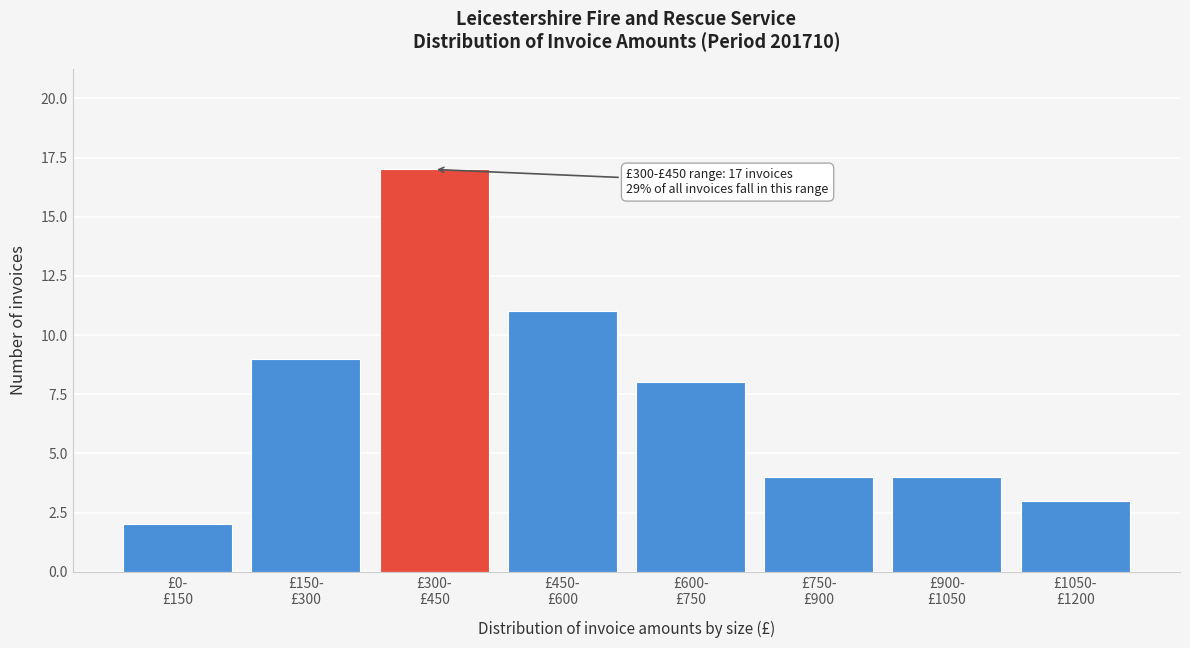

Reading right to left, what are all the values shown in this chart?

3	4	4	8	11	17	9	2